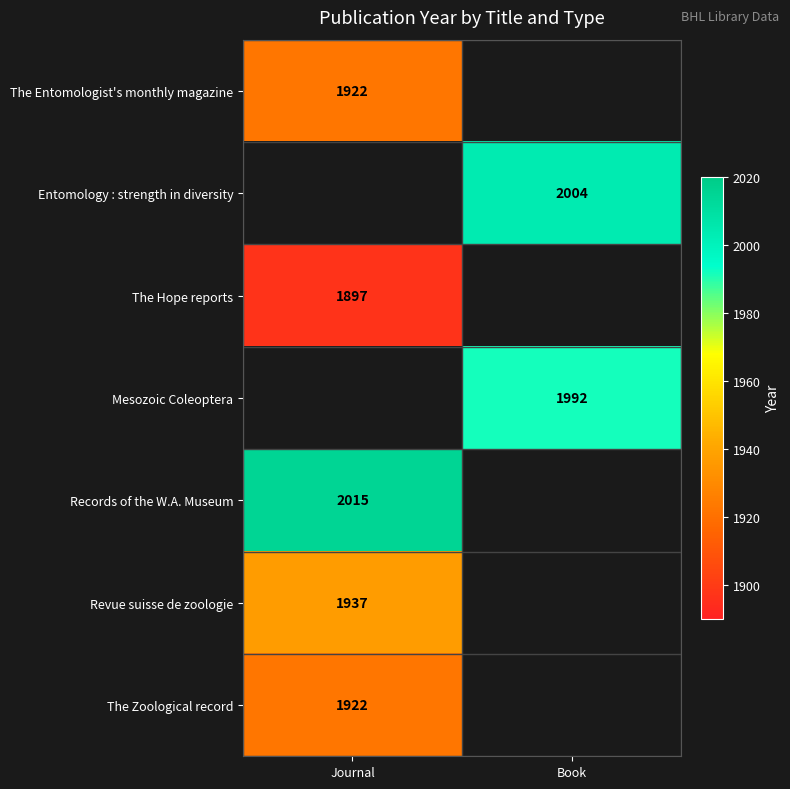

The Records of the W.A. Museum series shows 1380 at Journal. True or false?

False